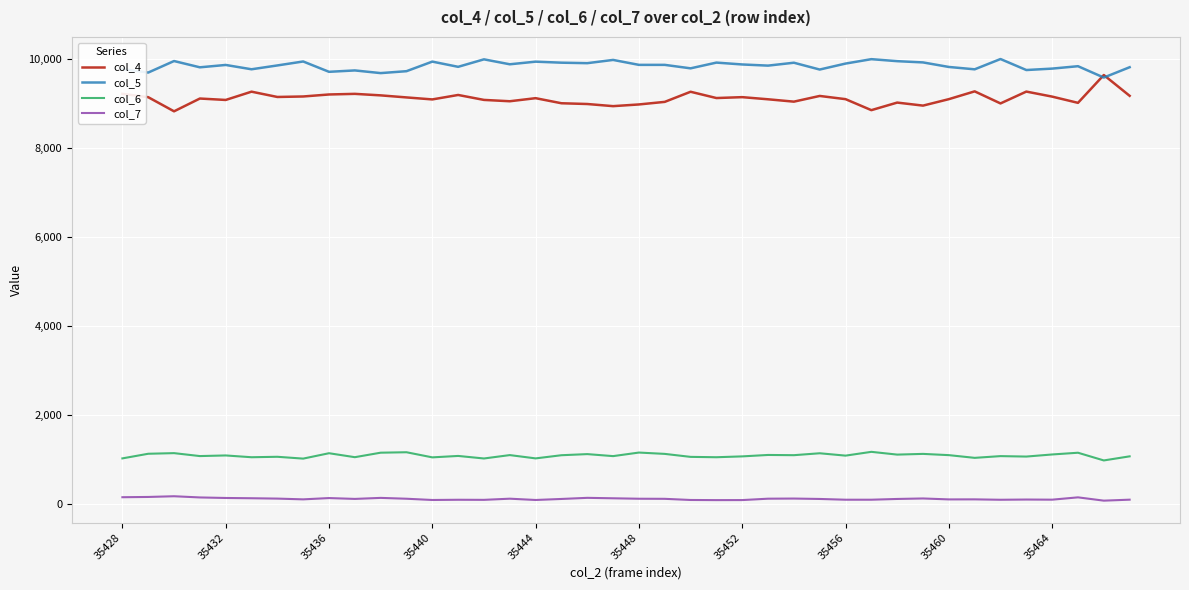

True or false: col_7 and col_5 intersect in this chart.

False